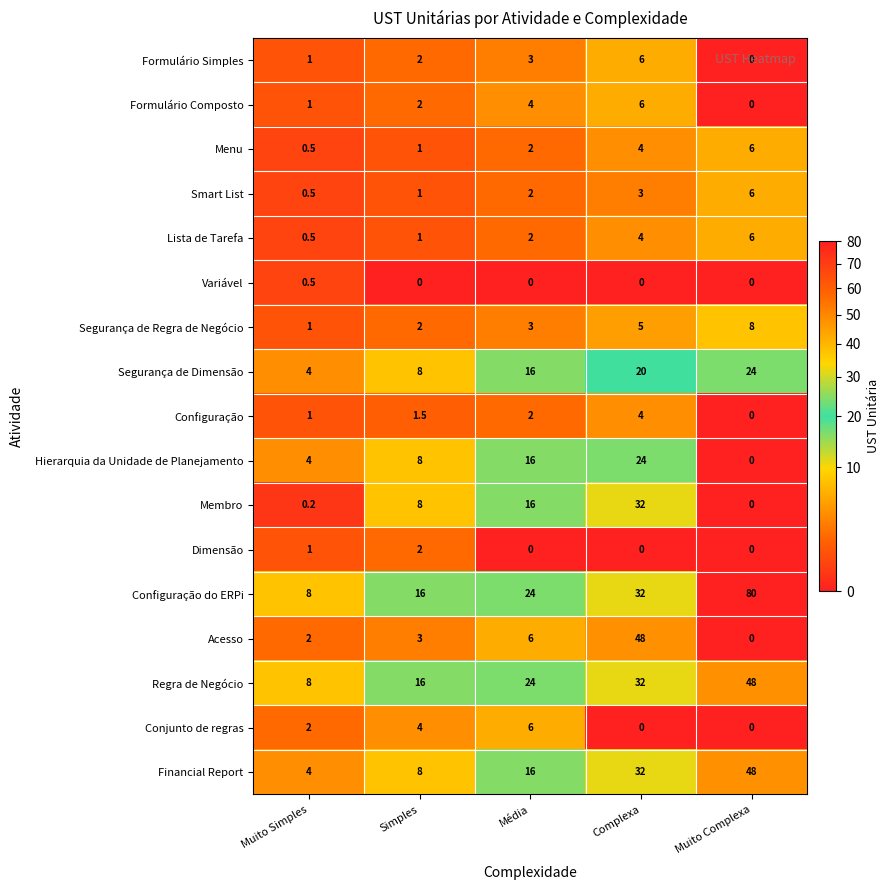

Which series has the largest range (max minus min)?

Configuração do ERPi